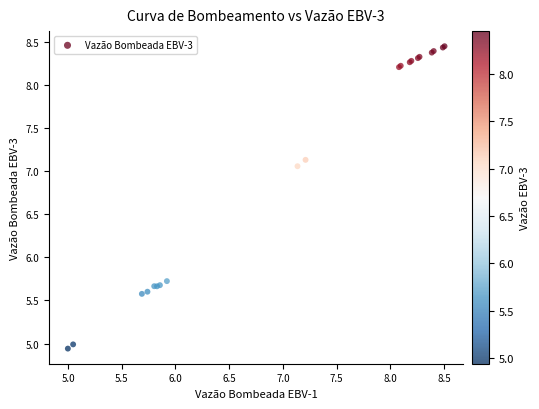

What Y value in the scatter plot is closest to 6?

5.7